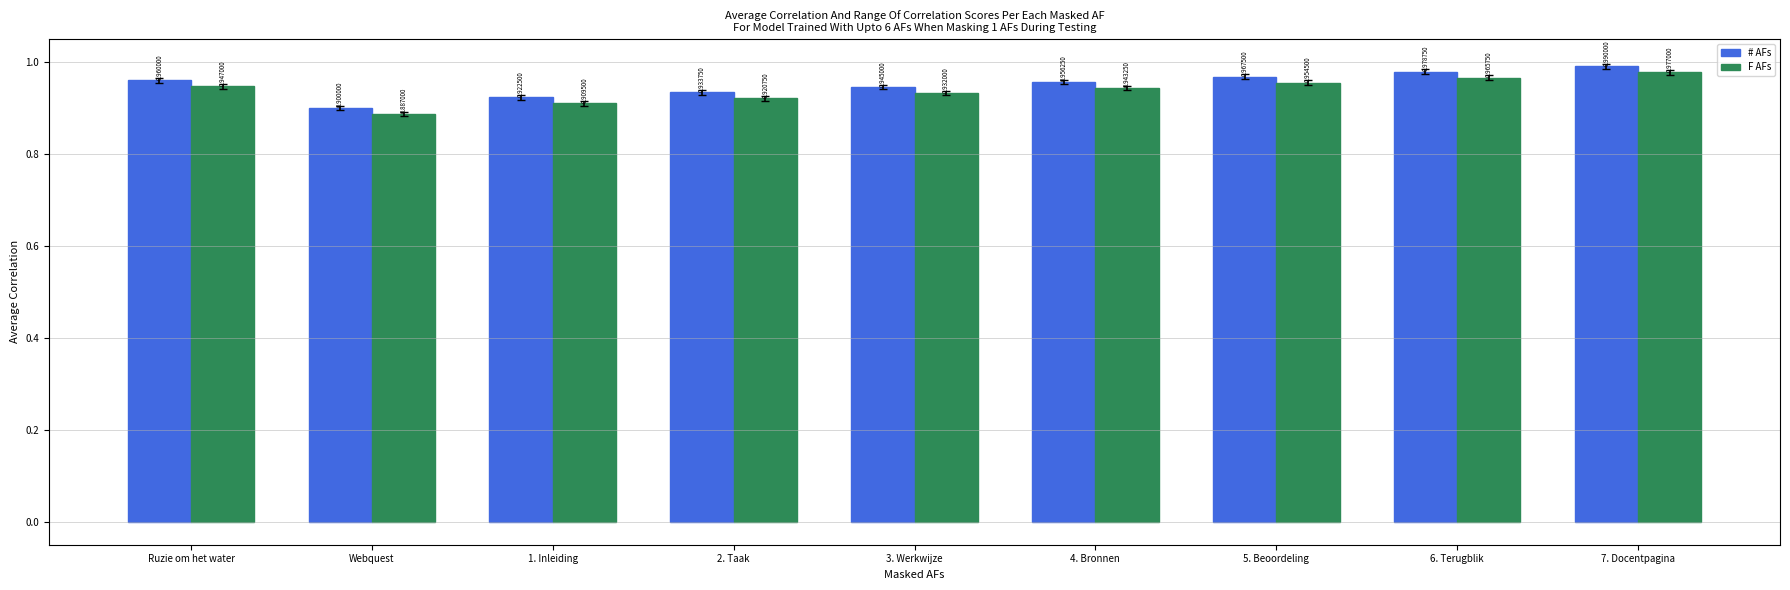

Rank the categories by F AFs value from lowest to highest.

Webquest, 1. Inleiding, 2. Taak, 3. Werkwijze, 4. Bronnen, Ruzie om het water, 5. Beoordeling, 6. Terugblik, 7. Docentpagina